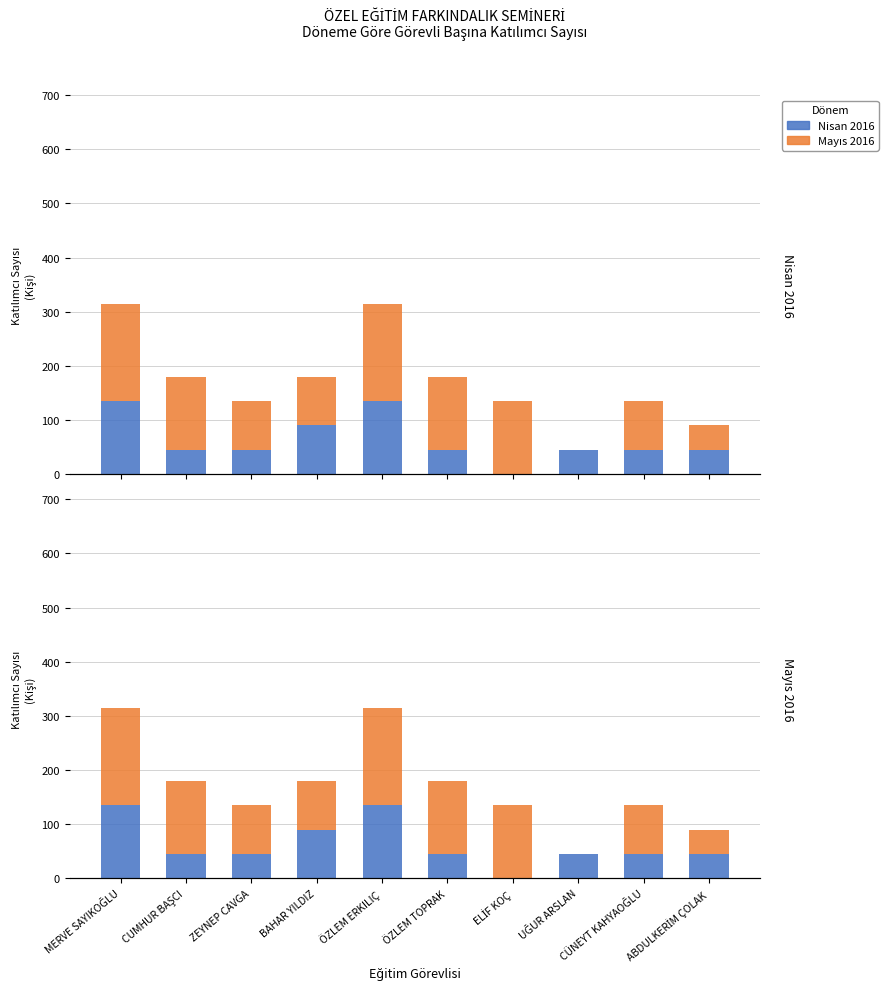

Reading left to right, list all the values displayed in this chart.

Nisan 2016: MERVE SAYIKOĞLU=135	CUMHUR BAŞCI=45	ZEYNEP CAVGA=45	BAHAR YILDIZ=90	ÖZLEM ERKILIÇ=135	ÖZLEM TOPRAK=45	ELİF KOÇ=0	UĞUR ARSLAN=45	CÜNEYT KAHYAOĞLU=45	ABDULKERİM ÇOLAK=45
Mayıs 2016: MERVE SAYIKOĞLU=180	CUMHUR BAŞCI=135	ZEYNEP CAVGA=90	BAHAR YILDIZ=90	ÖZLEM ERKILIÇ=180	ÖZLEM TOPRAK=135	ELİF KOÇ=135	UĞUR ARSLAN=0	CÜNEYT KAHYAOĞLU=90	ABDULKERİM ÇOLAK=45